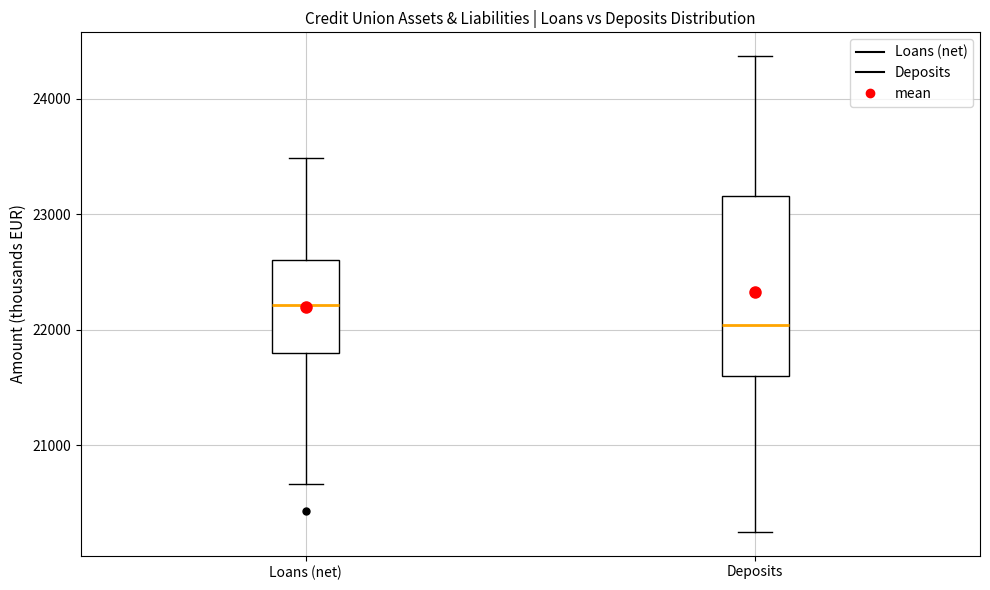

Where is the lower edge of the box for Loans (net) on the y-axis? The values are not printed on the chart, so give them approximately, as read against the axis.

21800